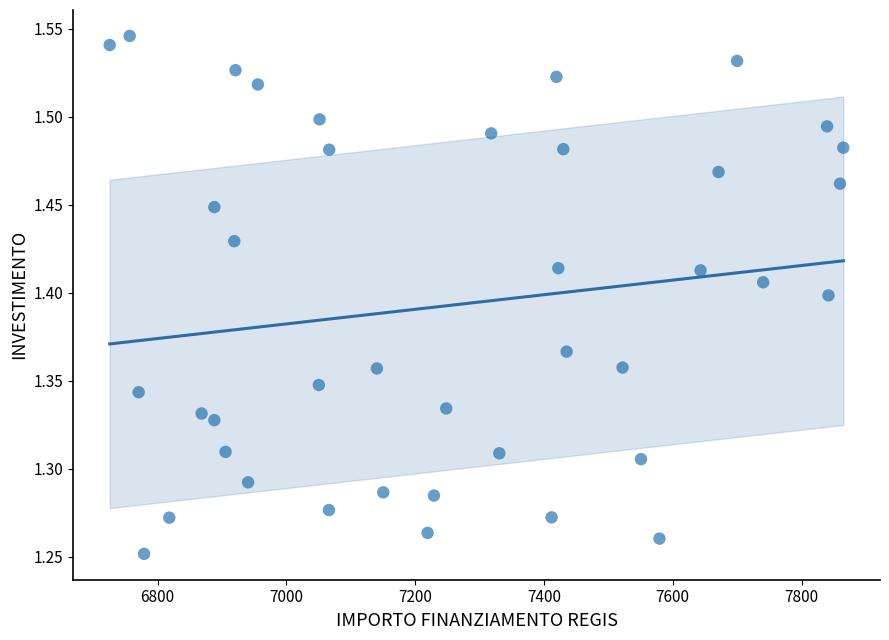

What is the range of Y values (max minus min)?

0.3